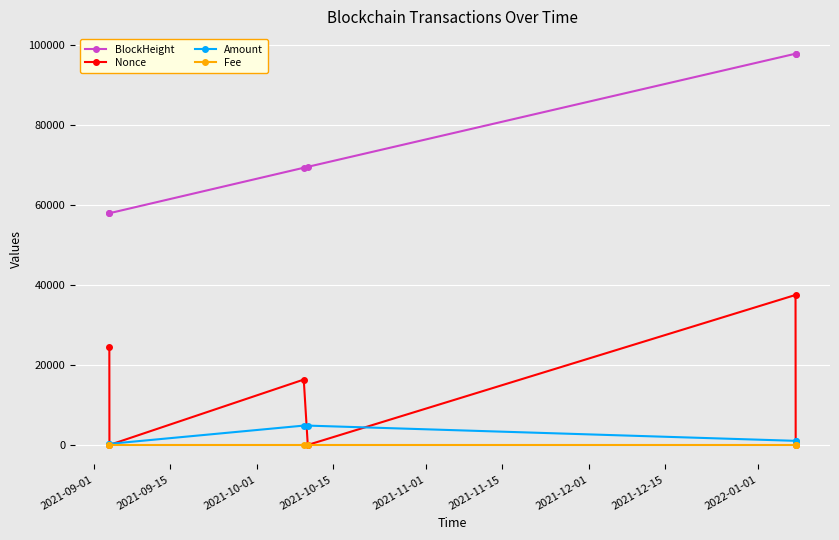

How many lines are shown in the chart?

4